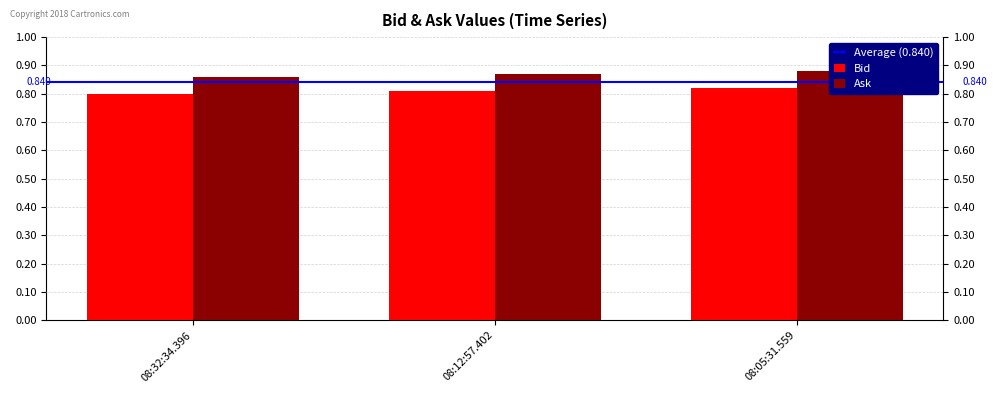

Rank the categories by Ask value from lowest to highest.

08:32:34.396, 08:12:57.402, 08:05:31.559